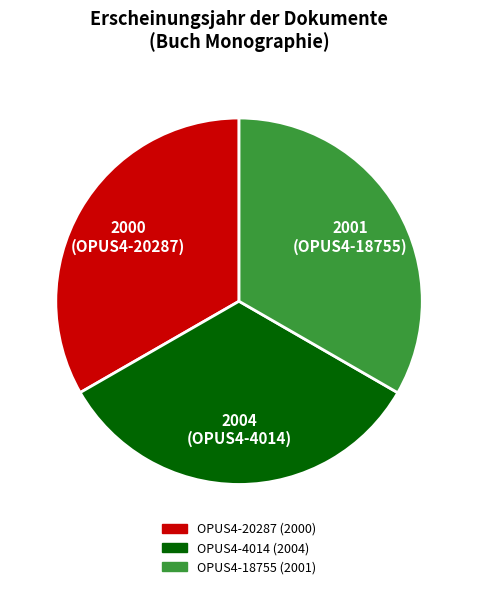

Approximately how many times larger is the value at OPUS4-4014 compared to OPUS4-18755?

1.0